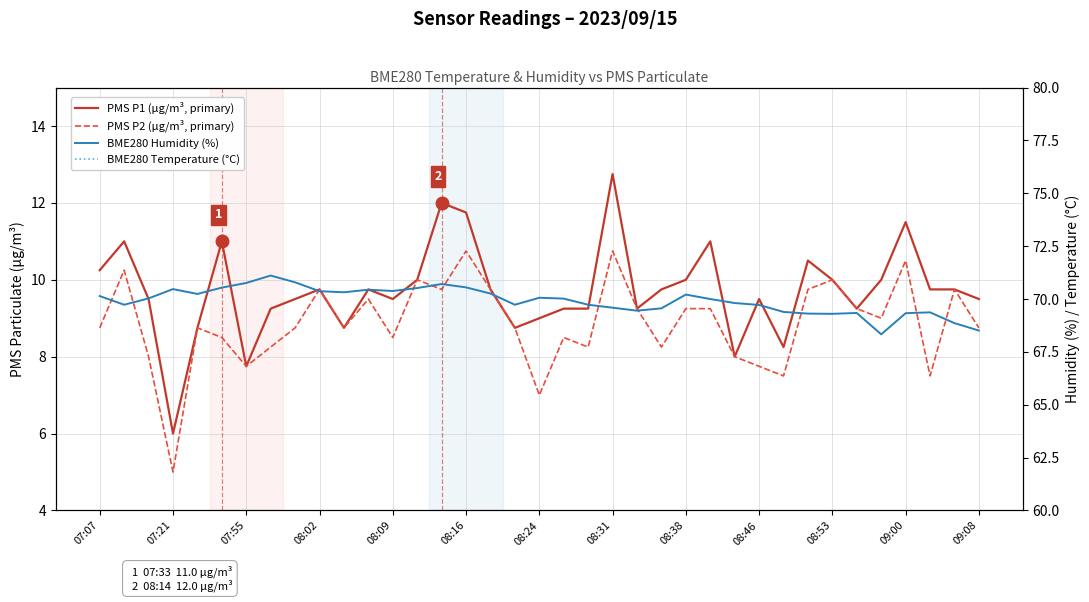

Where does the BME280 Humidity (%) series first go above 70?

07:07